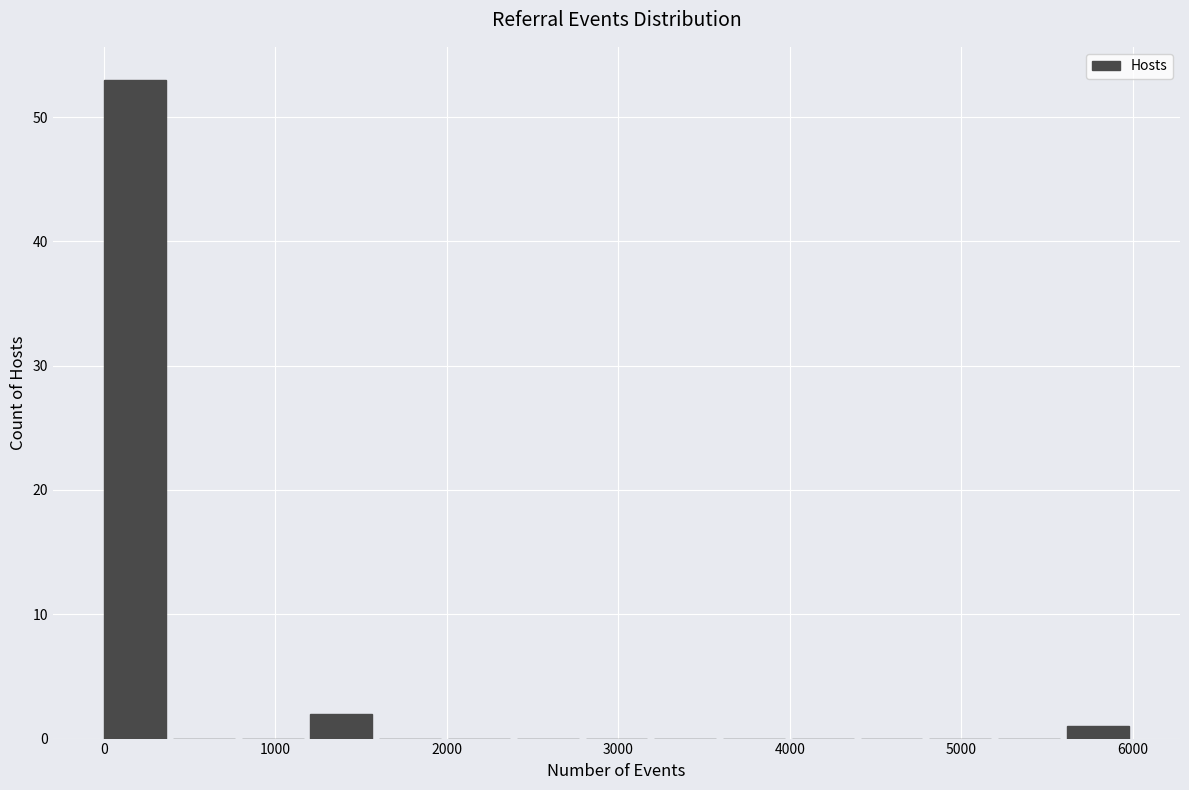

Reading left to right, transcribe this chart: for each bar, give the range it covers on the x-axis and its height. Neither the bar edges nor the heights are printed on the chart, so give them approximately, as read against the axes.

0 to 400: 53
400 to 800: 0
800 to 1200: 0
1200 to 1600: 2
1600 to 2000: 0
2000 to 2400: 0
2400 to 2800: 0
2800 to 3200: 0
3200 to 3600: 0
3600 to 4000: 0
4000 to 4400: 0
4400 to 4800: 0
4800 to 5200: 0
5200 to 5600: 0
5600 to 6000: 1